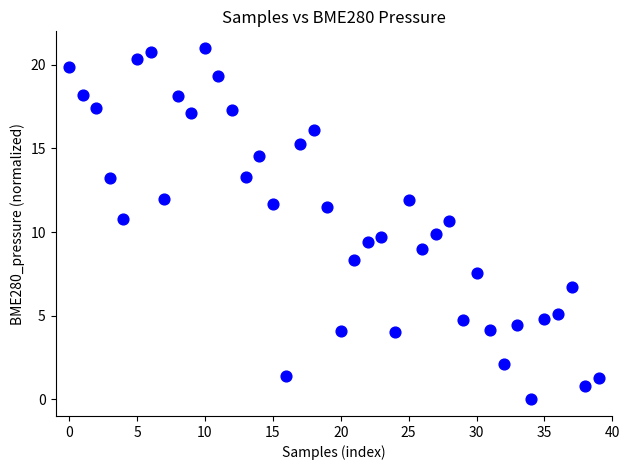

What is the range of Y values (max minus min)?

21.0